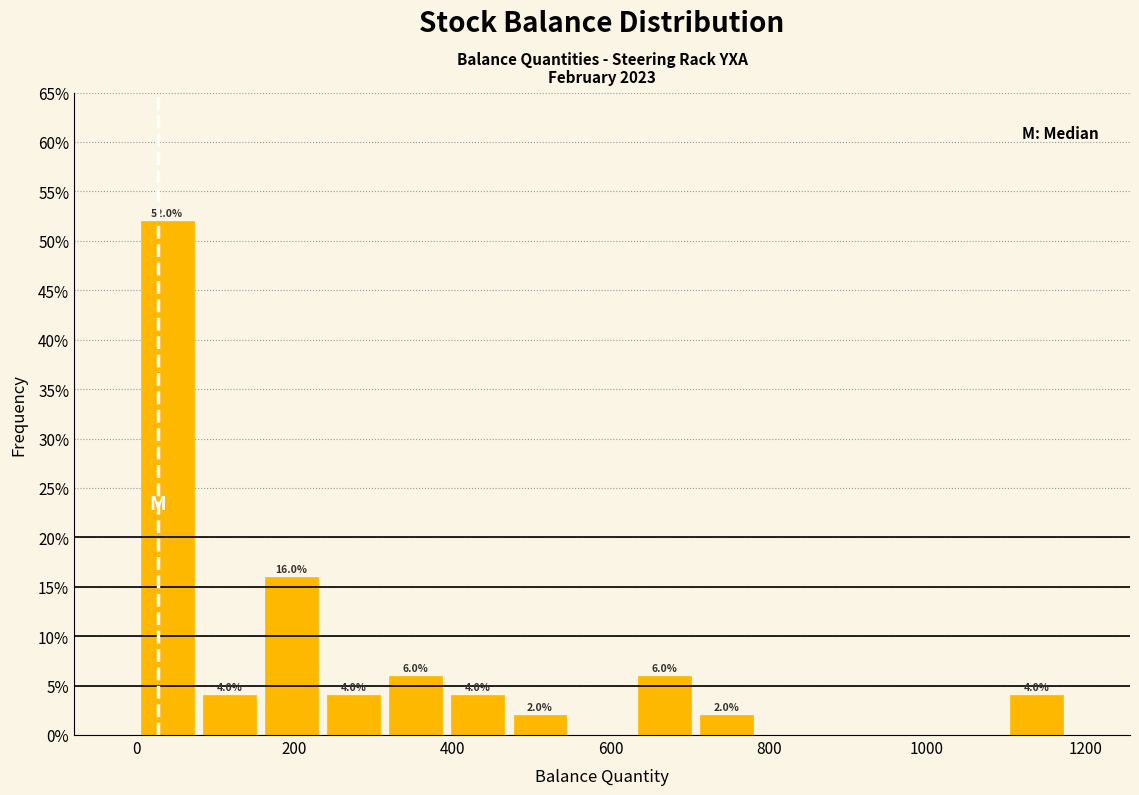

Read against the x-axis, roughly where is the centre of the tallest bar?

40